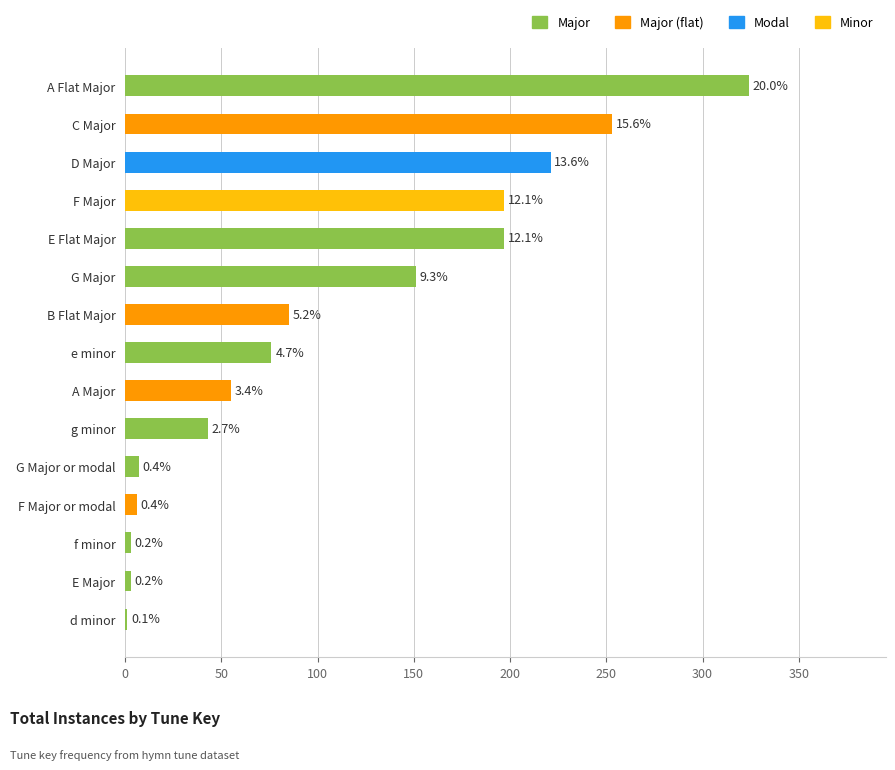

Does the chart contain stacked bars?

No